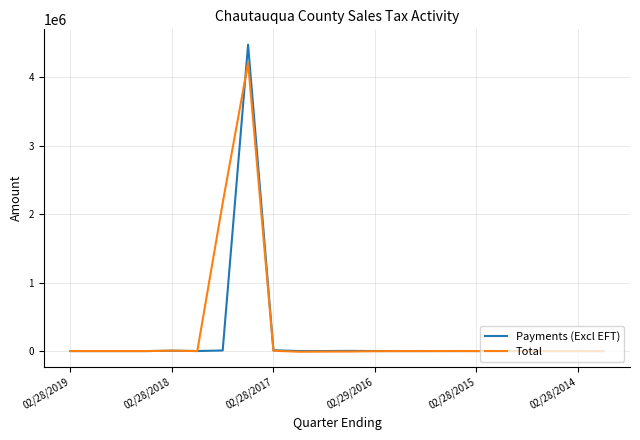

What is the highest value of the Payments (Excl EFT) series?

4477339.5